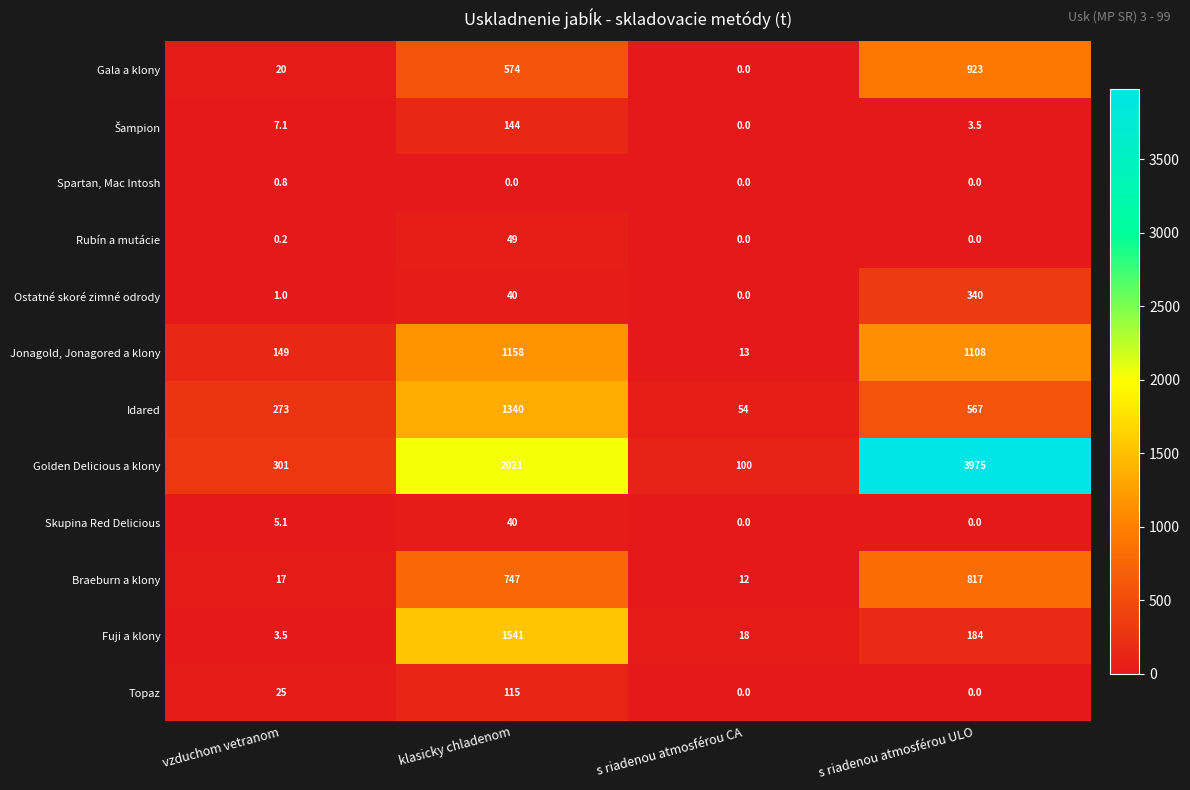

Which category has the highest value in the Rubín a mutácie series?

klasicky chladenom